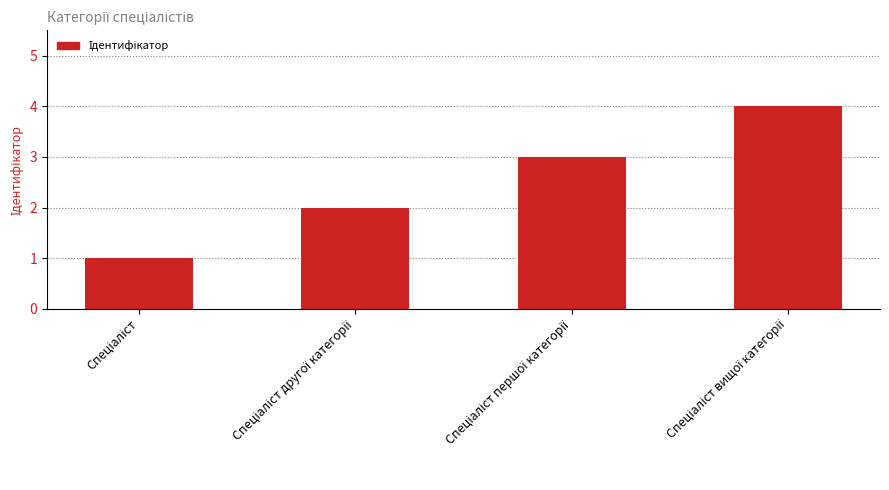

What is the value of the 1st bar from the left?

1